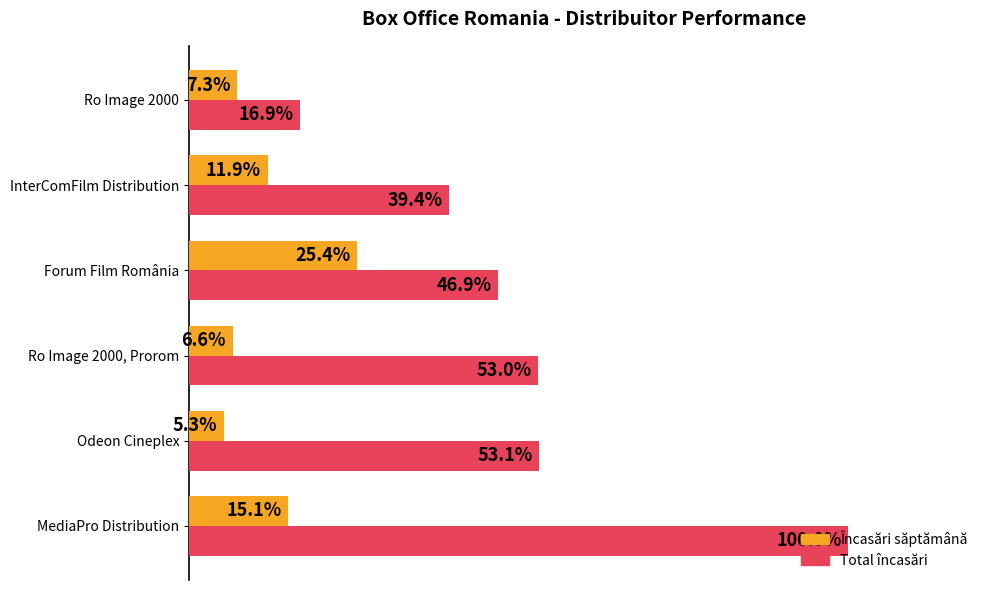

At which category is the sum across all series the highest?

MediaPro Distribution